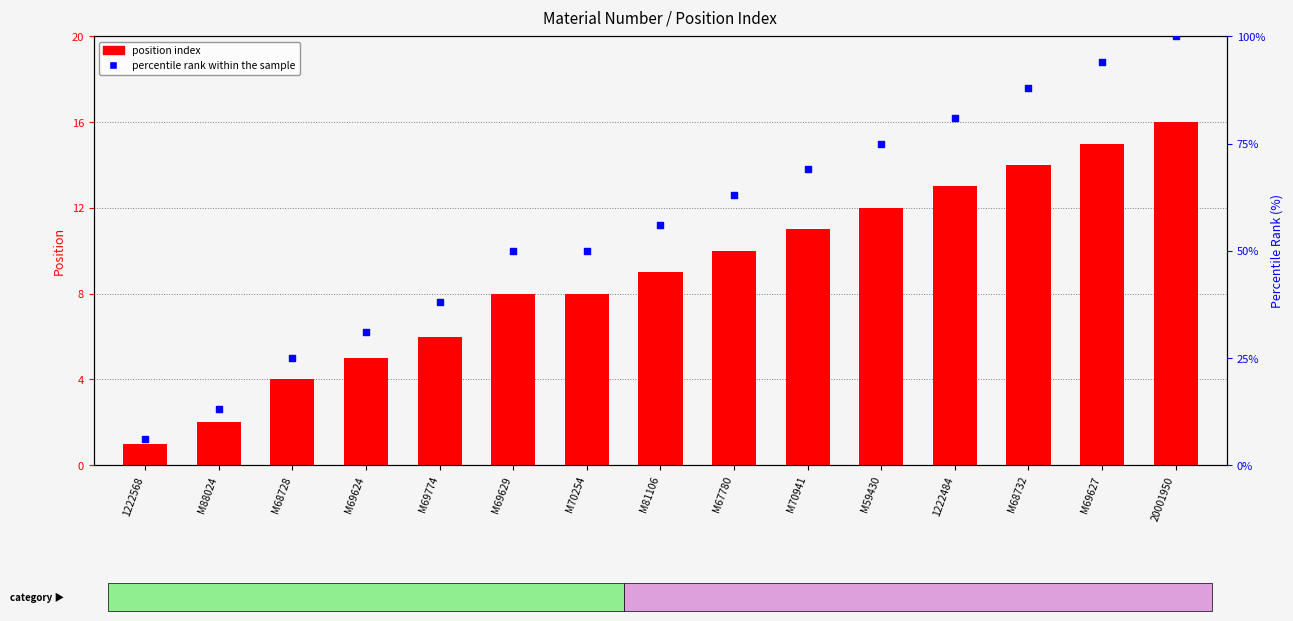

At which category is the sum across all series the highest?

20001950